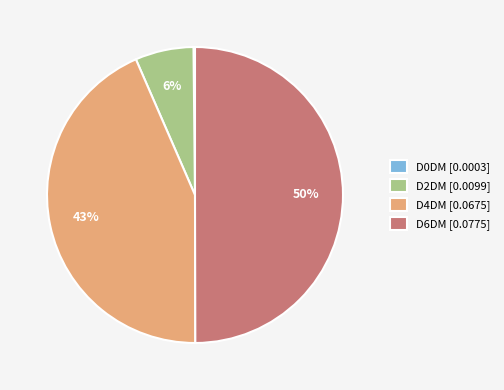

Which category has the biggest portion of the pie?

D6DM